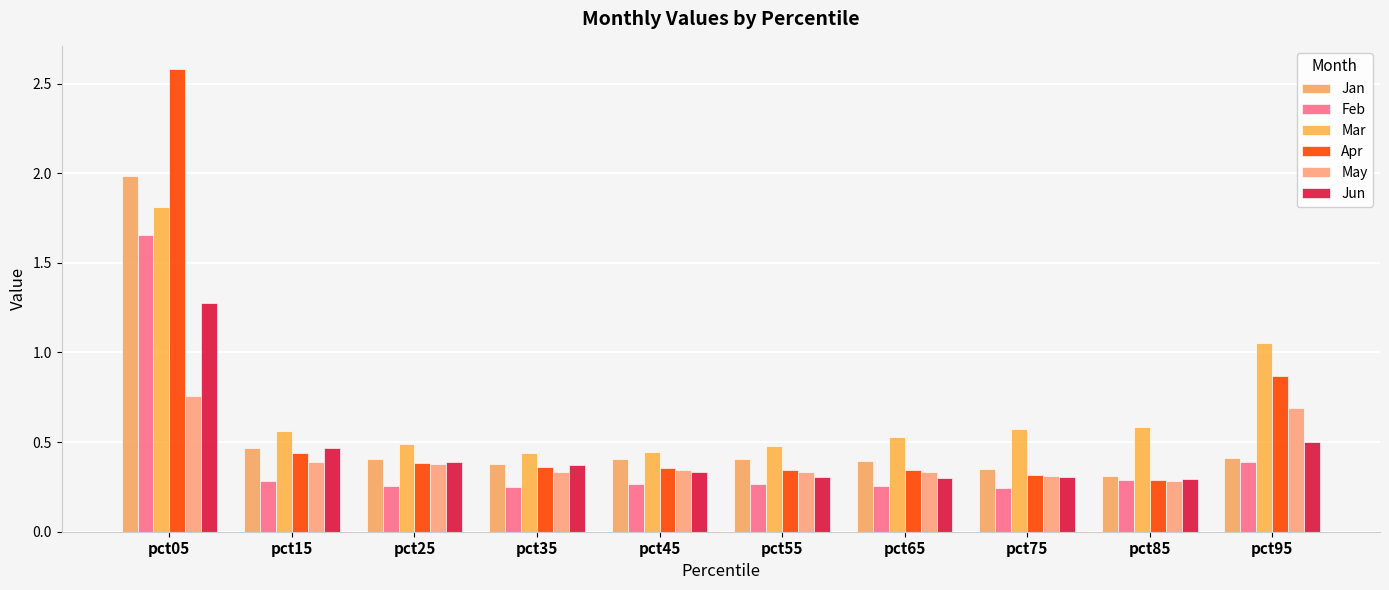

Reading left to right, what are all the values shown in this chart?

Jan: 2.0	0.5	0.4	0.4	0.4	0.4	0.4	0.3	0.3	0.4
Feb: 1.7	0.3	0.3	0.3	0.3	0.3	0.3	0.2	0.3	0.4
Mar: 1.8	0.6	0.5	0.4	0.4	0.5	0.5	0.6	0.6	1.1
Apr: 2.6	0.4	0.4	0.4	0.4	0.3	0.3	0.3	0.3	0.9
May: 0.8	0.4	0.4	0.3	0.3	0.3	0.3	0.3	0.3	0.7
Jun: 1.3	0.5	0.4	0.4	0.3	0.3	0.3	0.3	0.3	0.5